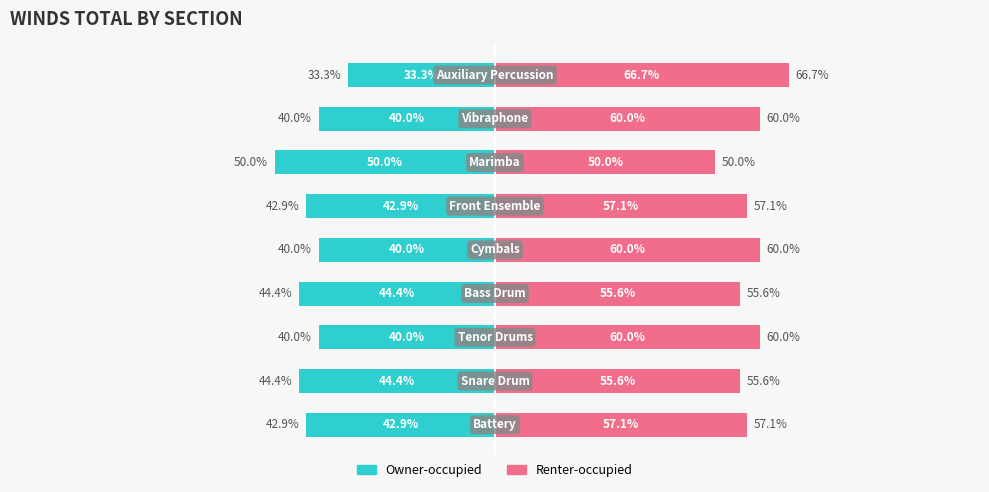

At 7, list the series in order from largest to smallest.

Renter-occupied, Owner-occupied